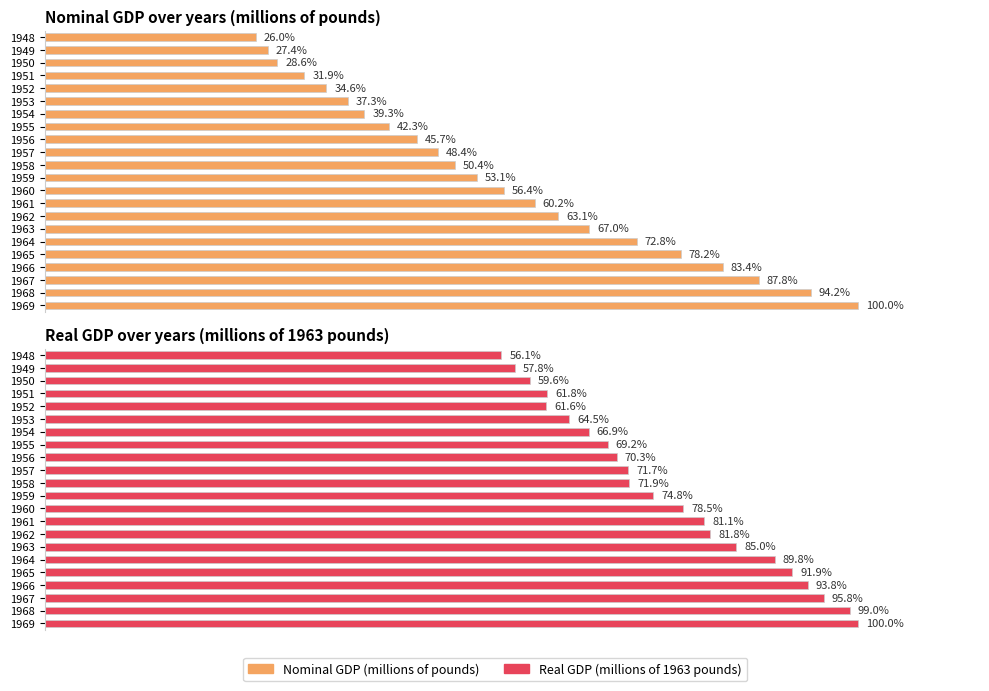

Reading left to right, transcribe all the data shown in this chart.

Nominal GDP (millions of pounds): 0.3	0.3	0.3	0.3	0.3	0.4	0.4	0.4	0.5	0.5	0.5	0.5	0.6	0.6	0.6	0.7	0.7	0.8	0.8	0.9	0.9	1.0
Real GDP (millions of 1963 pounds): 0.6	0.6	0.6	0.6	0.6	0.6	0.7	0.7	0.7	0.7	0.7	0.7	0.8	0.8	0.8	0.9	0.9	0.9	0.9	1.0	1.0	1.0